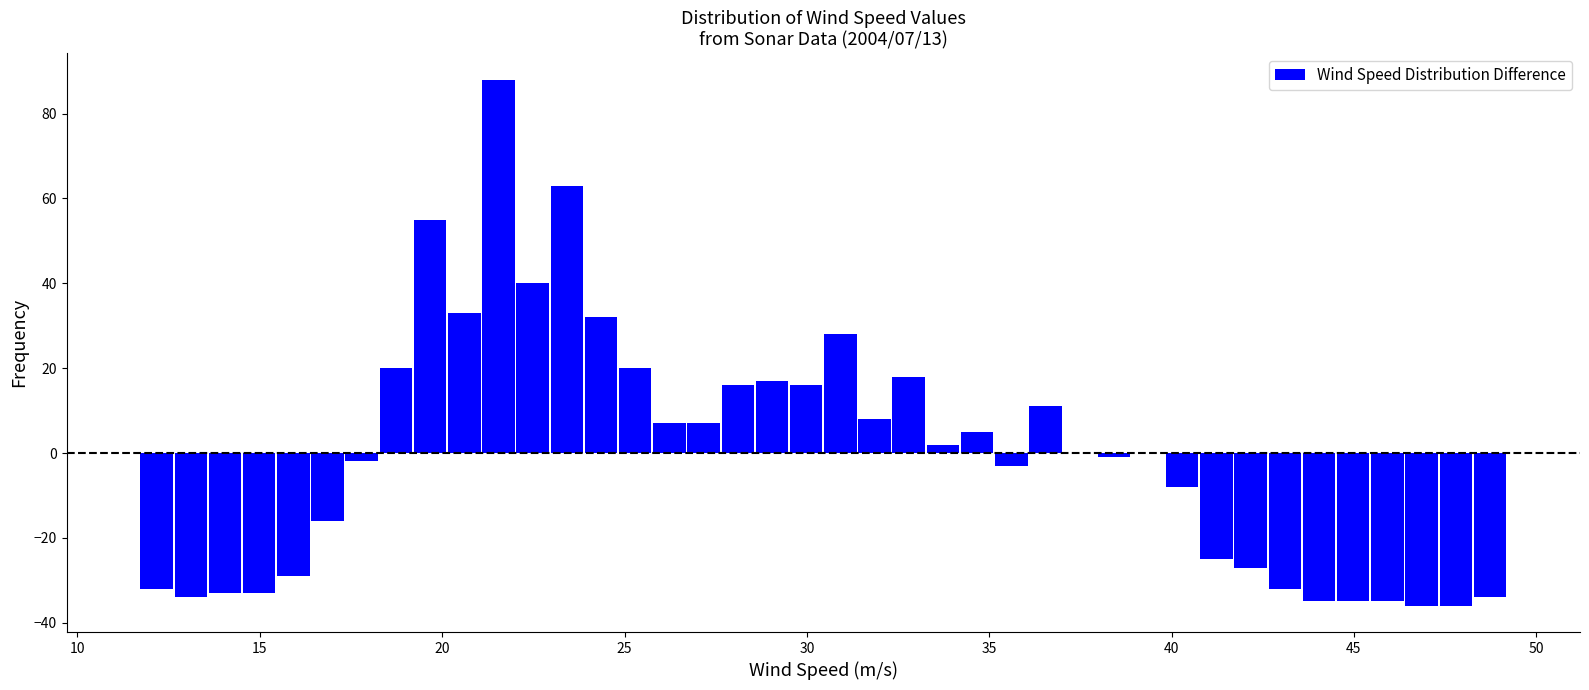

Read against the x-axis, roughly where is the centre of the tallest bar?

21.5